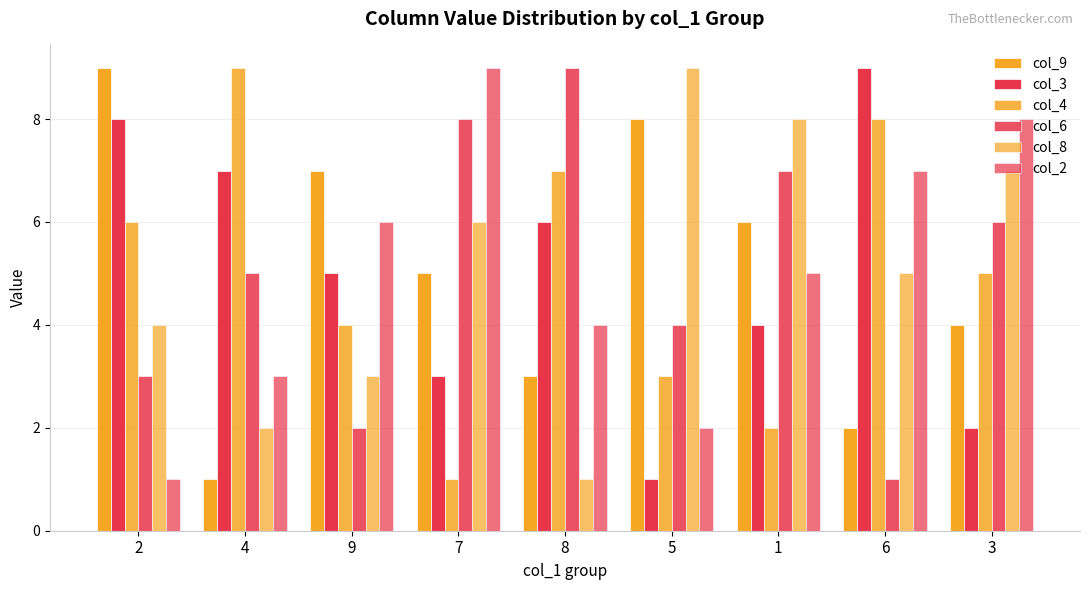

What is the label of the 6th bar from the right?

7